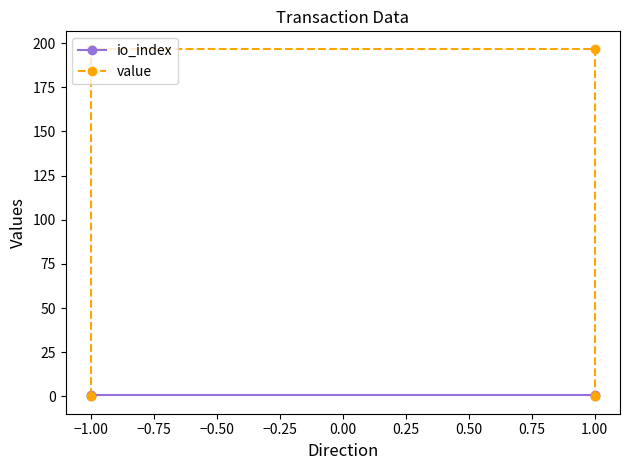

Reading right to left, list all the values displayed in this chart.

io_index: 0.0	1.0	1.0	0.0
value: 0.0	196.9	196.9	0.0